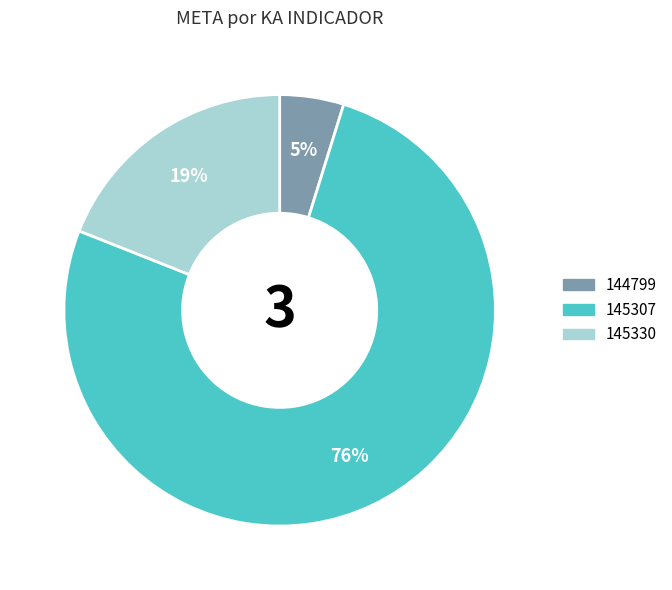

Which slice is the largest?

145307